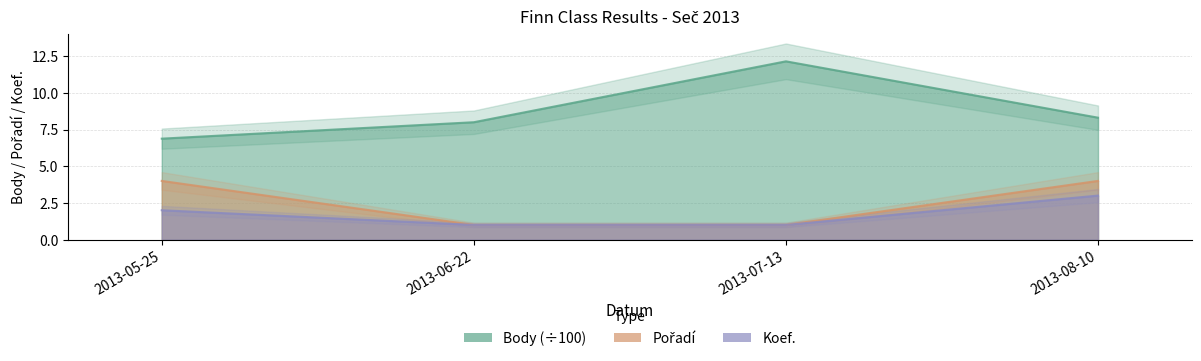

True or false: Pořadí has more than 1 interior local peaks.

False